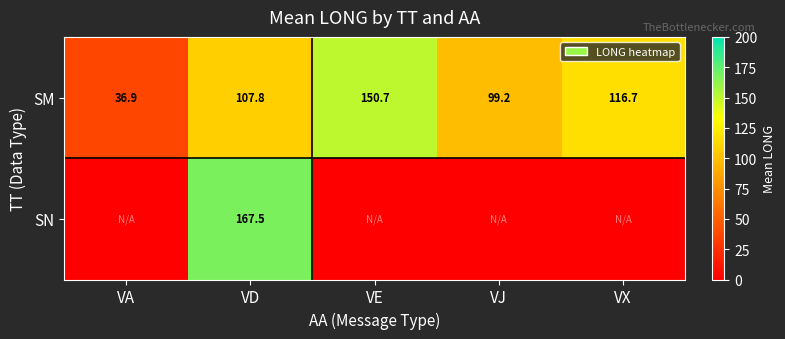

Rank the categories by SM value from lowest to highest.

VA, VJ, VD, VX, VE